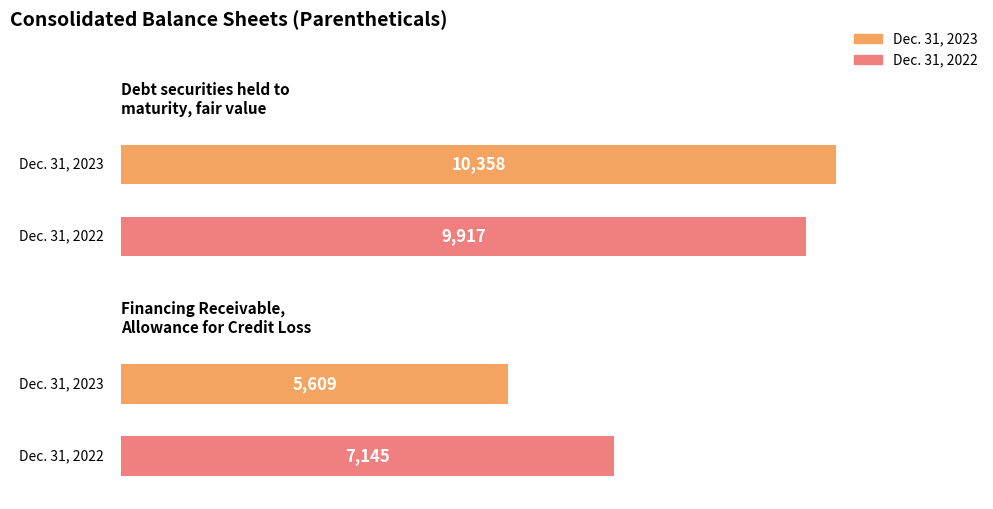

At Financing Receivable,
Allowance for Credit Loss, list the series in order from smallest to largest.

Dec. 31, 2023, Dec. 31, 2022